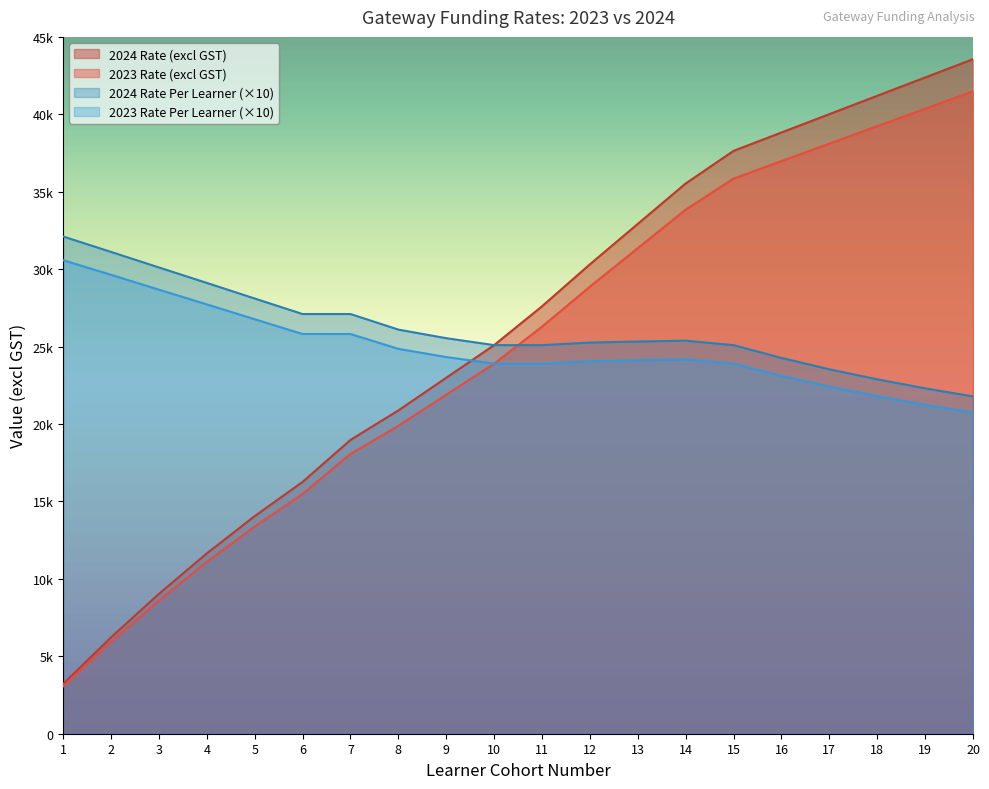

Reading left to right, list all the values displayed in this chart.

2024 Rate (excl GST): 1=3211.0	2=6223.0	3=9033.0	4=11645.0	5=14052.0	6=16262.0	7=18972.0	8=20878.0	9=22988.0	10=25095.0	11=27603.0	12=30314.0	13=32925.0	14=35535.0	15=37641.0	16=38827.0	17=40011.0	18=41196.0	19=42380.0	20=43563.0
2023 Rate (excl GST): 1=3058.0	2=5927.0	3=8603.0	4=11090.0	5=13383.0	6=15488.0	7=18069.0	8=19884.0	9=21893.0	10=23900.0	11=26289.0	12=28870.0	13=31357.0	14=33843.0	15=35849.0	16=36978.0	17=38106.0	18=39234.0	19=40362.0	20=41489.0
2024 Rate Per Learner: 1=32110.0	2=31115.0	3=30110.0	4=29112.5	5=28104.0	6=27103.3	7=27102.9	8=26097.5	9=25542.2	10=25095.0	11=25093.6	12=25261.7	13=25326.9	14=25382.1	15=25094.0	16=24266.9	17=23535.9	18=22886.7	19=22305.3	20=21781.5
2023 Rate Per Learner: 1=30580.0	2=29635.0	3=28676.7	4=27725.0	5=26766.0	6=25813.3	7=25812.9	8=24855.0	9=24325.6	10=23900.0	11=23899.1	12=24058.3	13=24120.8	14=24173.6	15=23899.3	16=23111.3	17=22415.3	18=21796.7	19=21243.2	20=20744.5